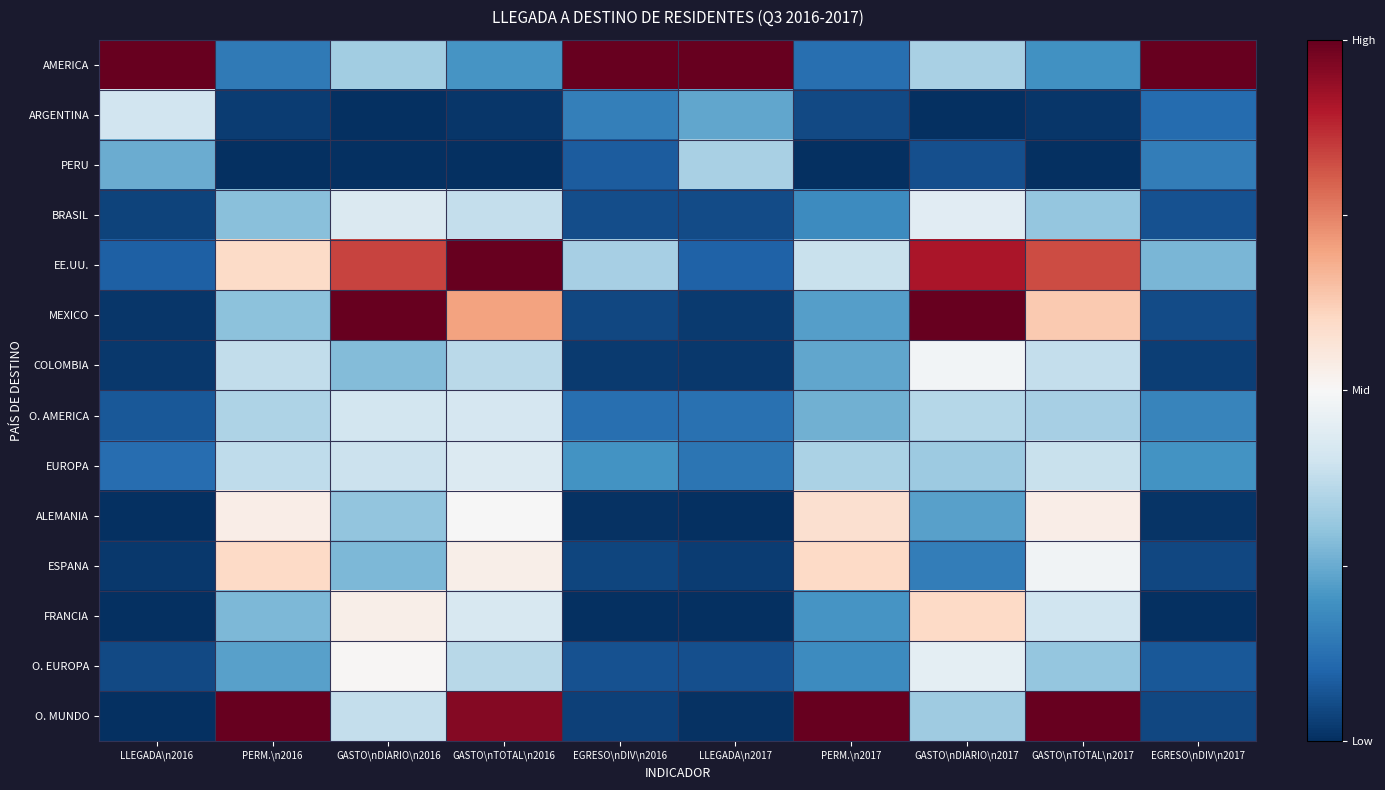

At which category is the sum across all series the highest?

GASTO\nTOTAL\n2016